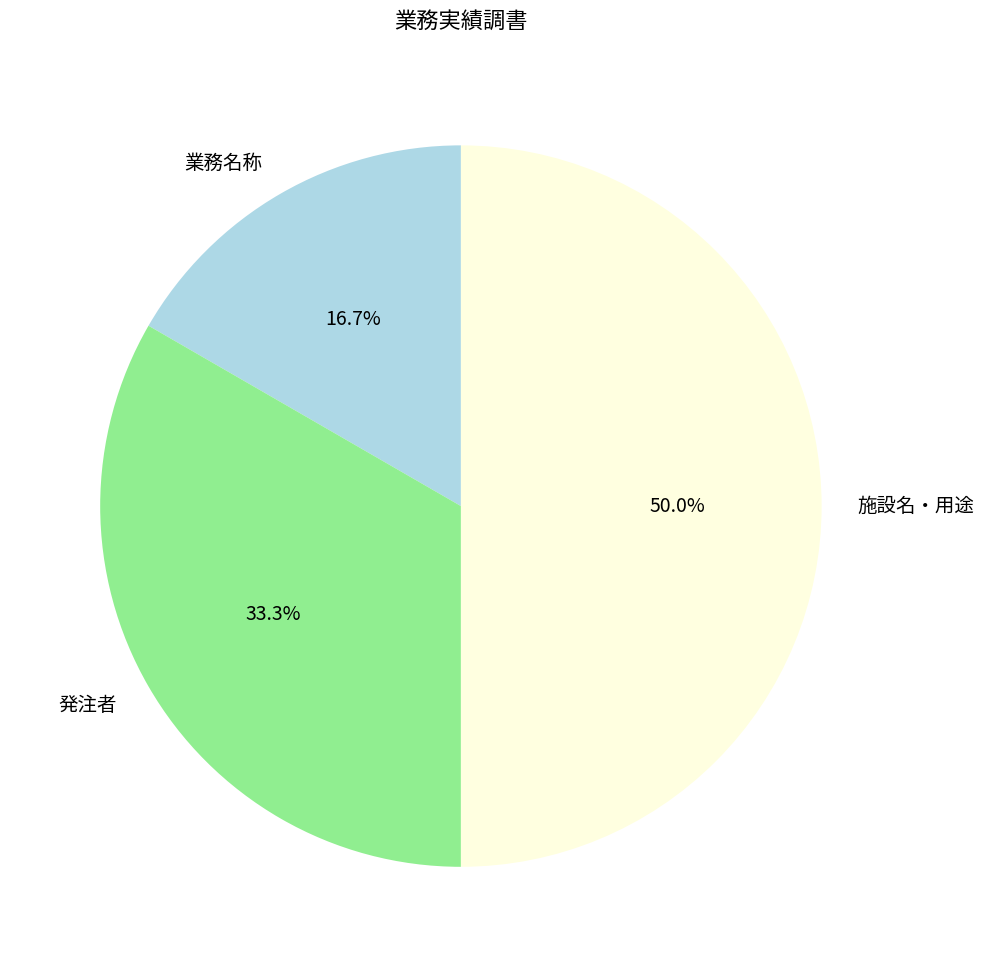

Which slice is the smallest?

業務名称